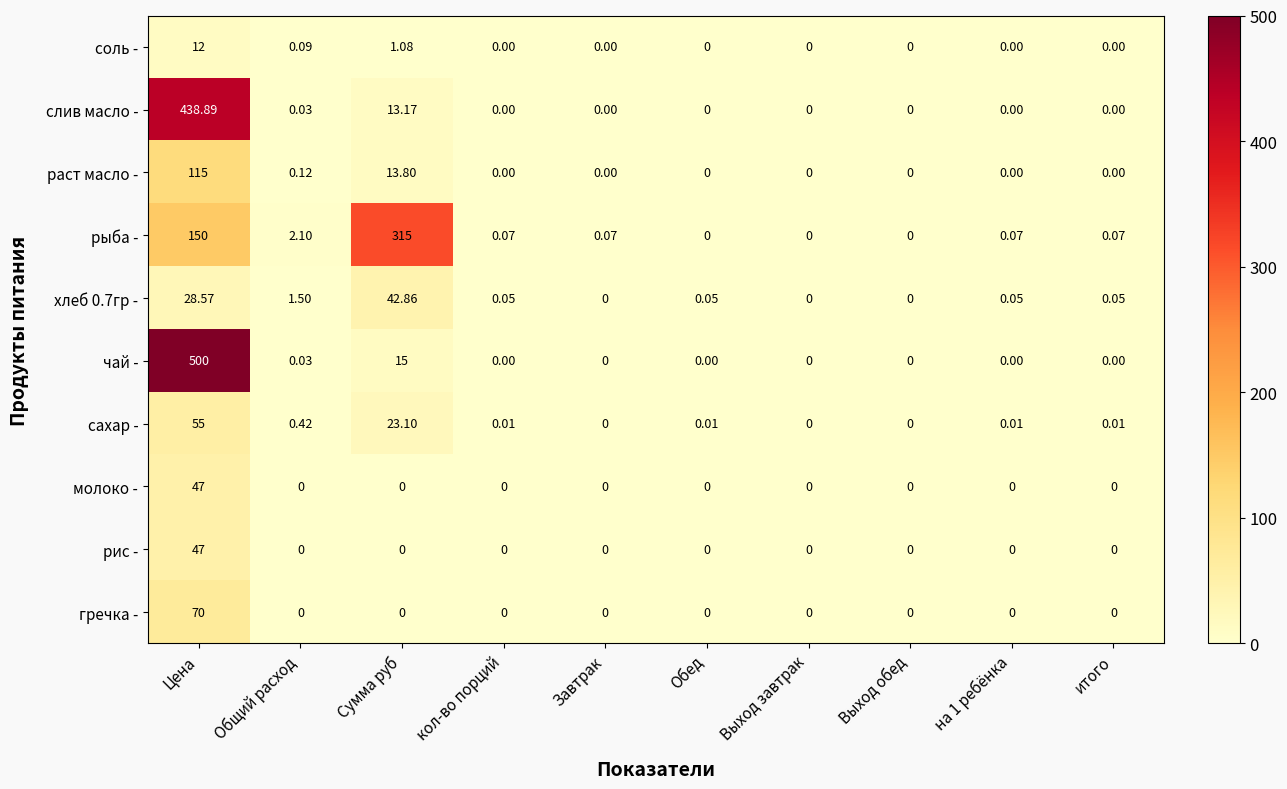

Which series has the largest range (max minus min)?

чай -